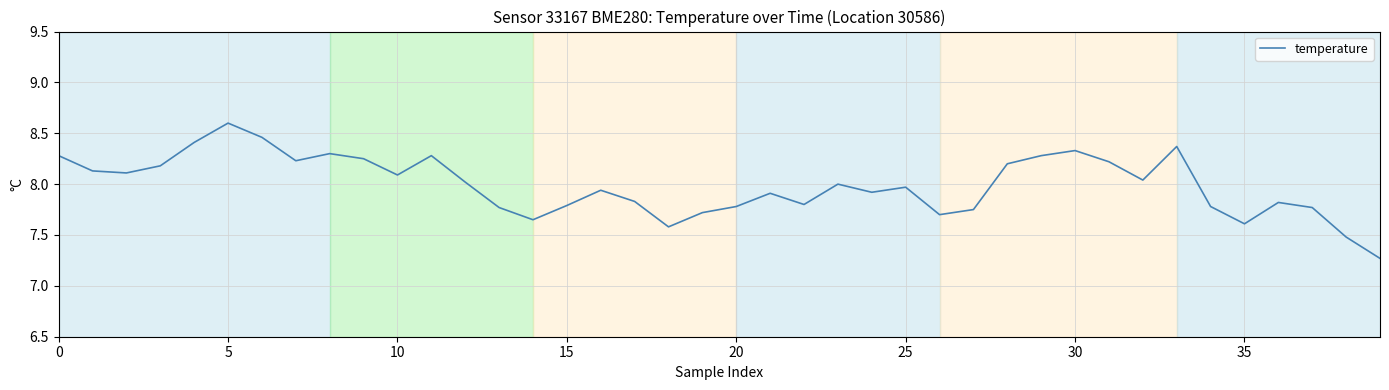

How many lines are shown in the chart?

1